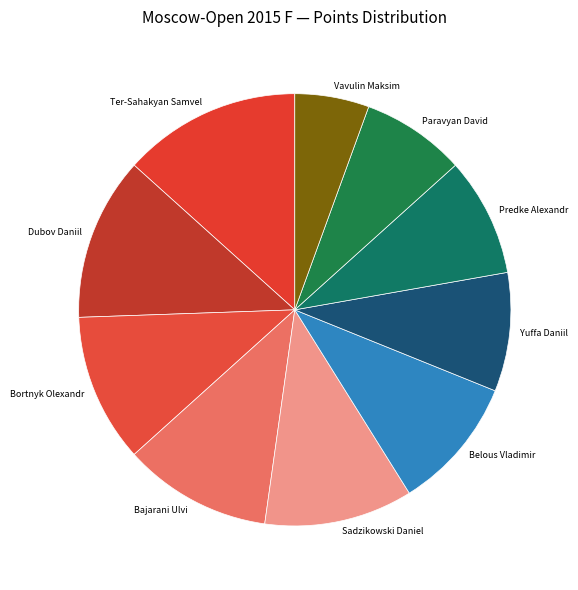

Which slice is the largest?

Ter-Sahakyan Samvel